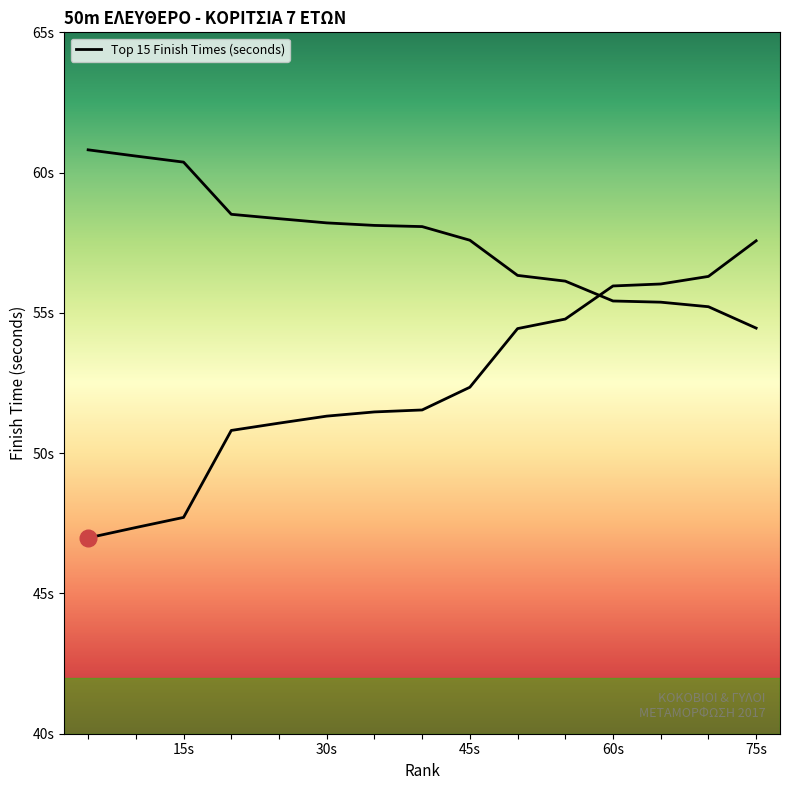

How many series are shown in this chart?

1